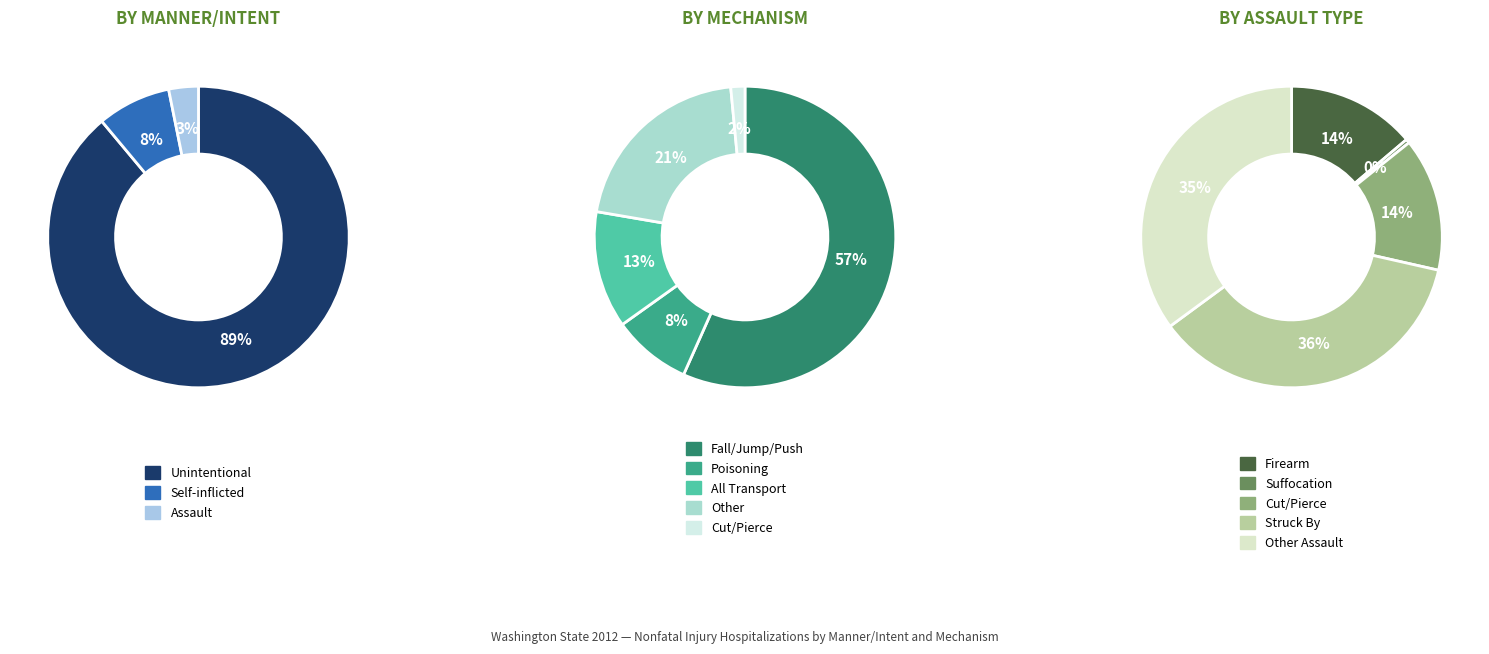

Rank the series by their maximum value, from lowest to highest.

Assault, Self-inflicted, Unintentional